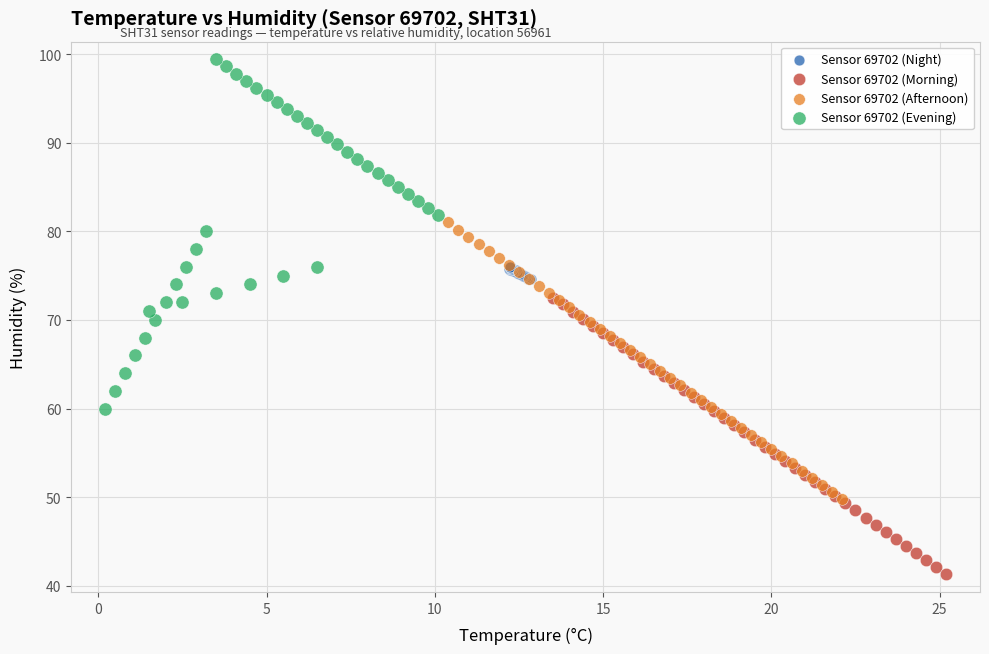

Which series reaches the minimum Y coordinate?

Sensor 69702 (Morning)